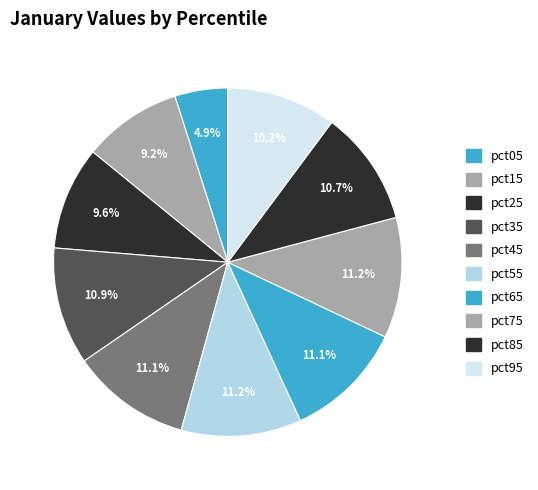

To the nearest percent, what percentage of the pie is pct15?

9%